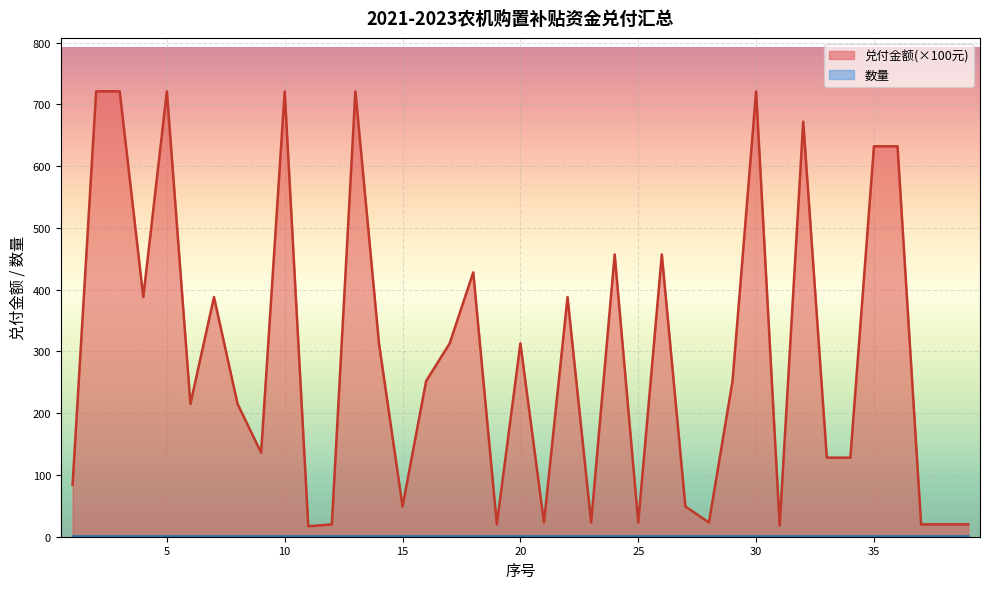

At which label does 序号 first exceed 20?

21